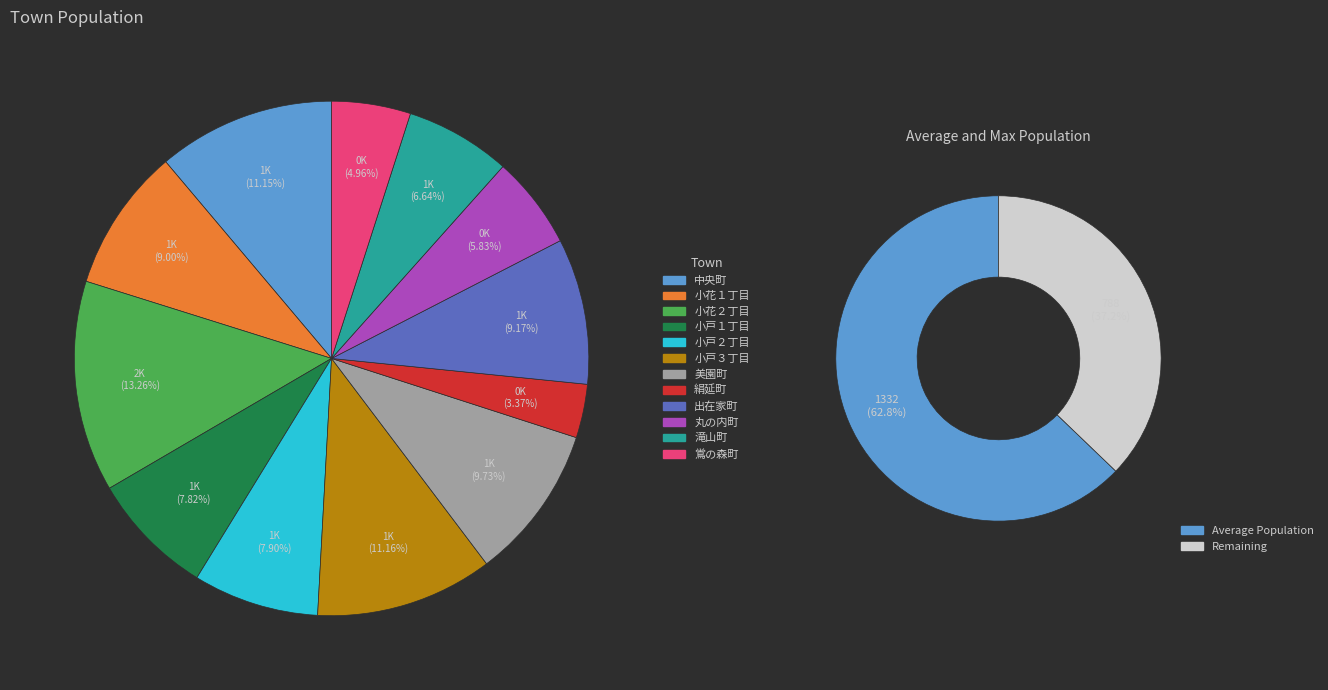

To the nearest percent, what is the difference between the 小花１丁目 and 小戸２丁目 slice percentages?

1%